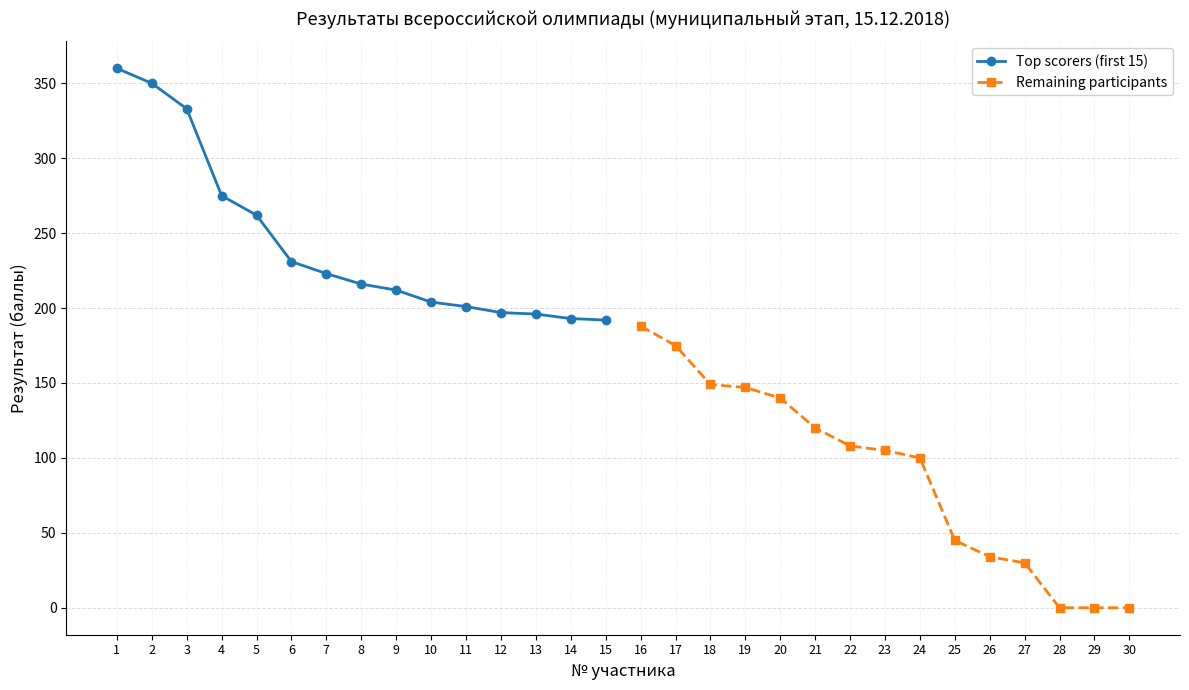

What are all the series names shown in the legend?

Top scorers (first 15), Remaining participants